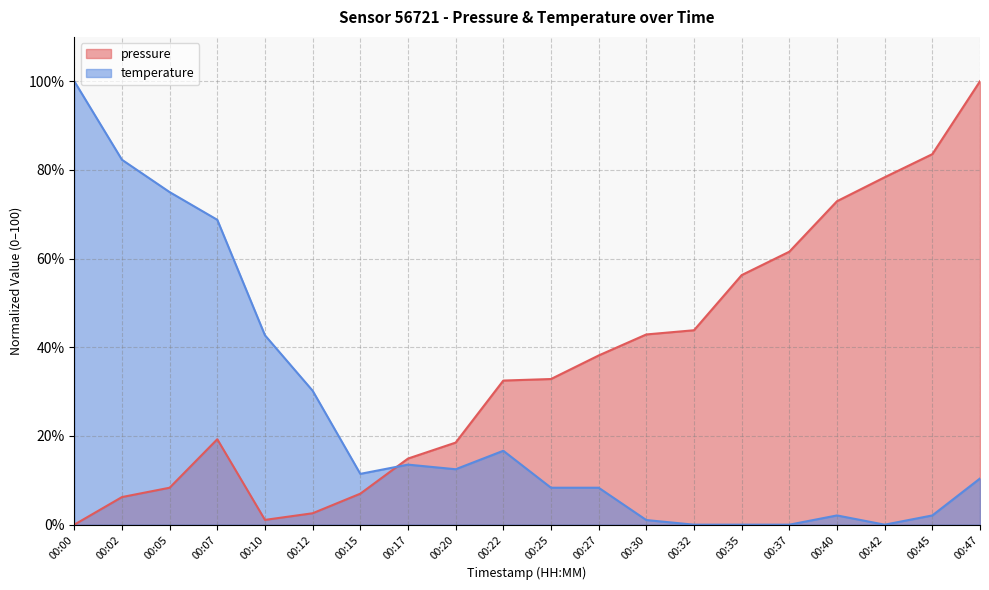

True or false: temperature and pressure cross at least once.

True